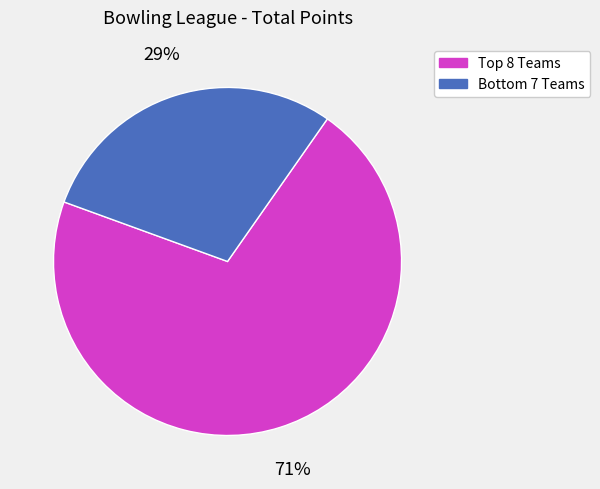

Does any single category account for the majority?

Yes